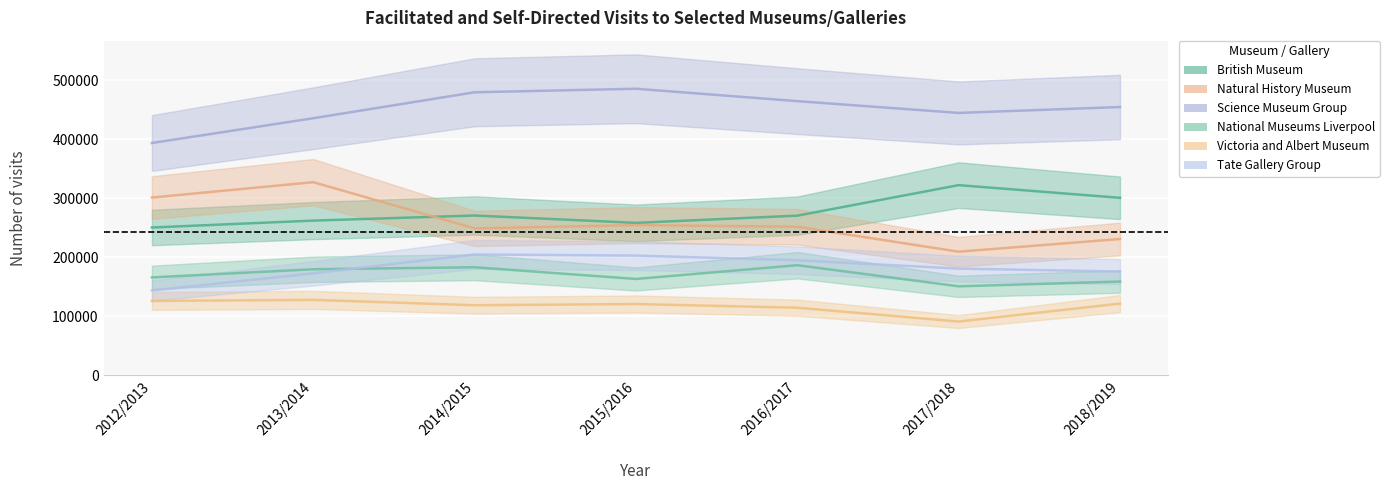

Which has a higher value, 2017/2018 or 2014/2015?

2017/2018